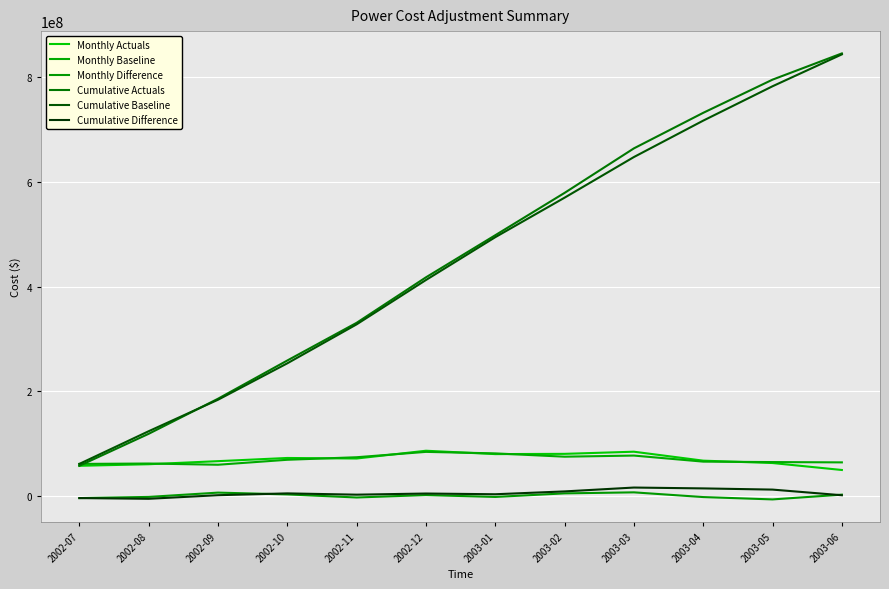

Reading right to left, transcribe all the data shown in this chart.

Monthly Actuals: 2003-06=50046037	2003-05=63318113	2003-04=67843290	2003-03=84928004	2003-02=80828615	2003-01=80343724	2002-12=86777286	2002-11=71935749	2002-10=72973687	2002-09=66901856	2002-08=61026340	2002-07=58042049
Monthly Baseline: 2003-06=64567369	2003-05=65152397	2003-04=65985593	2003-03=77553819	2003-02=75416275	2003-01=81723969	2002-12=84599358	2002-11=74375539	2002-10=69523163	2002-09=60040410	2002-08=62377208	2002-07=61616393
Monthly Difference: 2003-06=2989271	2003-05=-6108641	2003-04=-1630626	2003-03=7374185	2003-02=5412340	2003-01=-1380245	2002-12=2177928	2002-11=-2439790	2002-10=3450524	2002-09=6861446	2002-08=-1350868	2002-07=-3574344
Cumulative Actuals: 2003-06=844964750	2003-05=794918713	2003-04=731600600	2003-03=663757310	2003-02=578829306	2003-01=498000691	2002-12=417656967	2002-11=330879681	2002-10=258943932	2002-09=185970245	2002-08=119068389	2002-07=58042049
Cumulative Baseline: 2003-06=843126410	2003-05=782290853	2003-04=716700050	2003-03=647226134	2003-02=569672315	2003-01=494256040	2002-12=412532071	2002-11=327932713	2002-10=253557174	2002-09=184034011	2002-08=123993601	2002-07=61616393
Cumulative Difference: 2003-06=1838340	2003-05=12627860	2003-04=14900550	2003-03=16531176	2003-02=9156991	2003-01=3744651	2002-12=5124896	2002-11=2946968	2002-10=5386758	2002-09=1936234	2002-08=-4925212	2002-07=-3574344